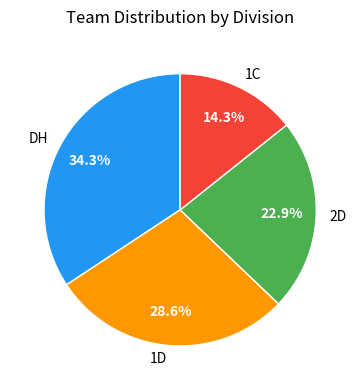

Which category has the biggest portion of the pie?

DH